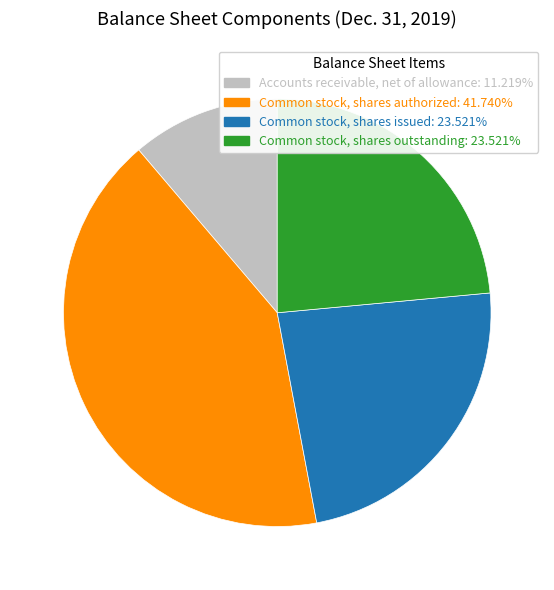

Is there a majority slice in this chart?

No